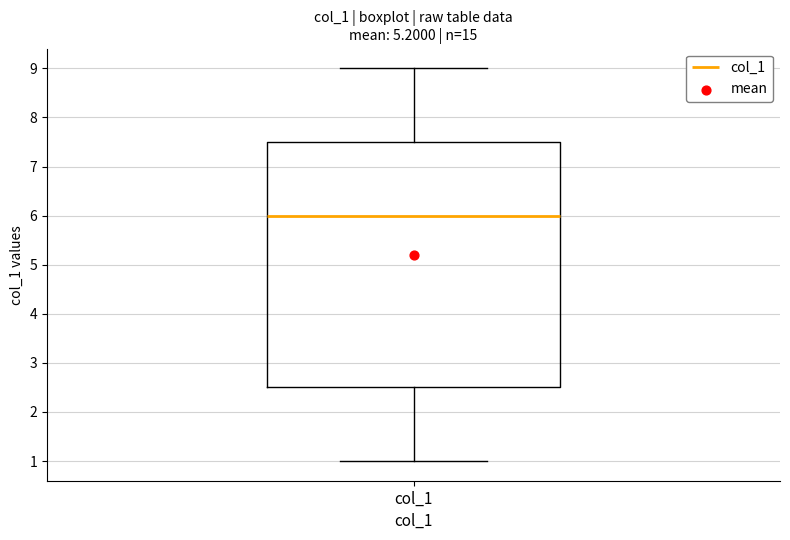

Where is the upper edge of the box for col_1 on the y-axis? The values are not printed on the chart, so give them approximately, as read against the axis.

7.5